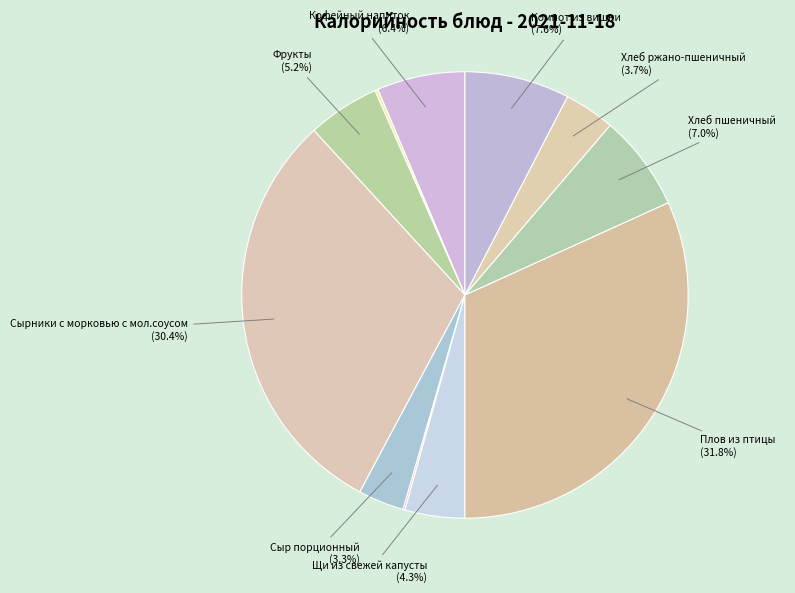

How many slices are in this pie chart?

11